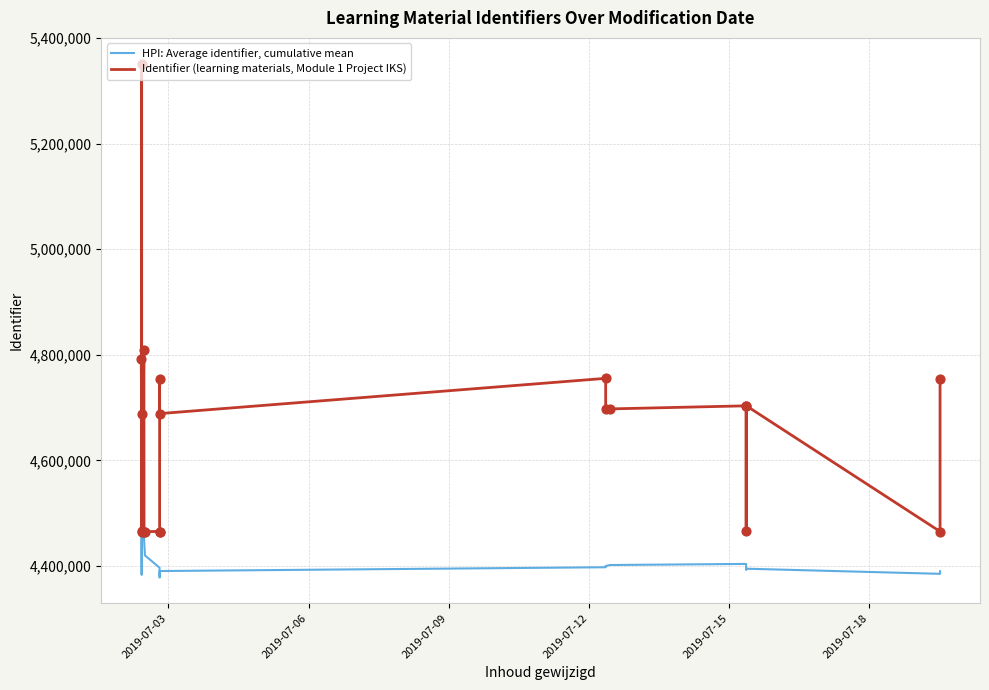

Which series has the largest total across all categories?

Identifier (learning materials, Module 1 Project IKS)